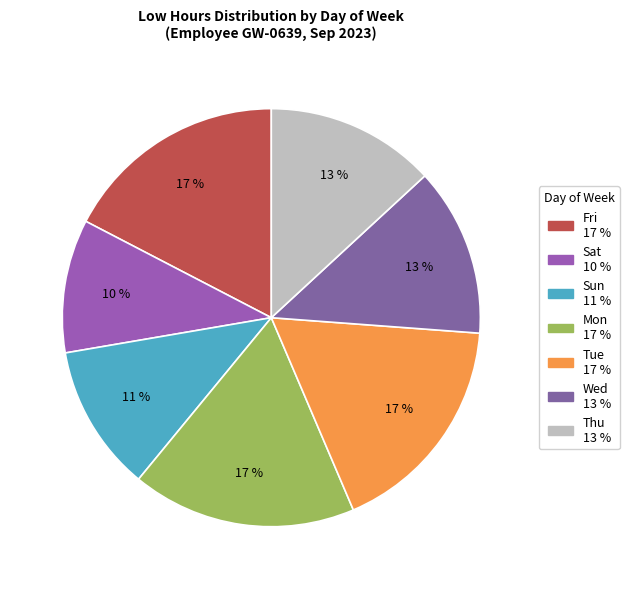

How many segments does this pie chart have?

7